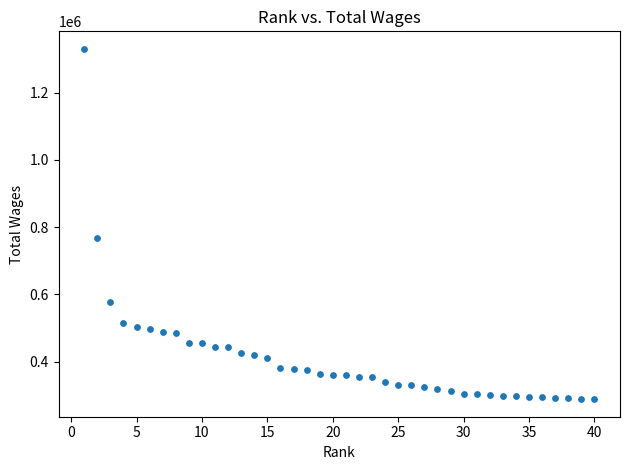

What Y value in the scatter plot is closest to 809504?

767300